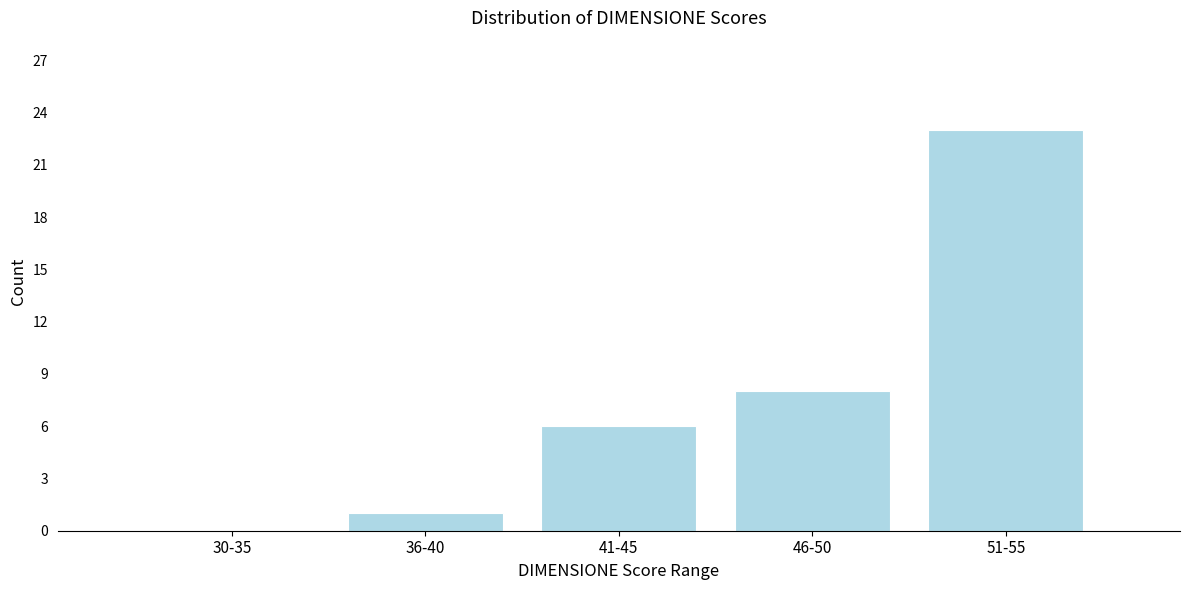

Reading left to right, extract all data points from this chart.

30-35=0	36-40=1	41-45=6	46-50=8	51-55=23